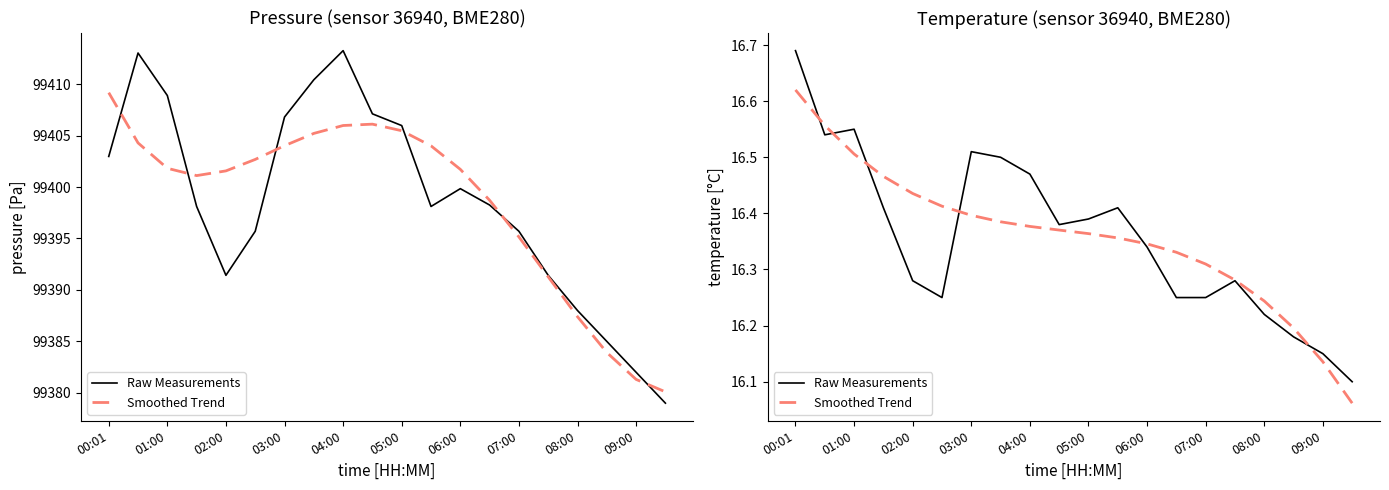

At how many categories does at least one series exceed 16?

20